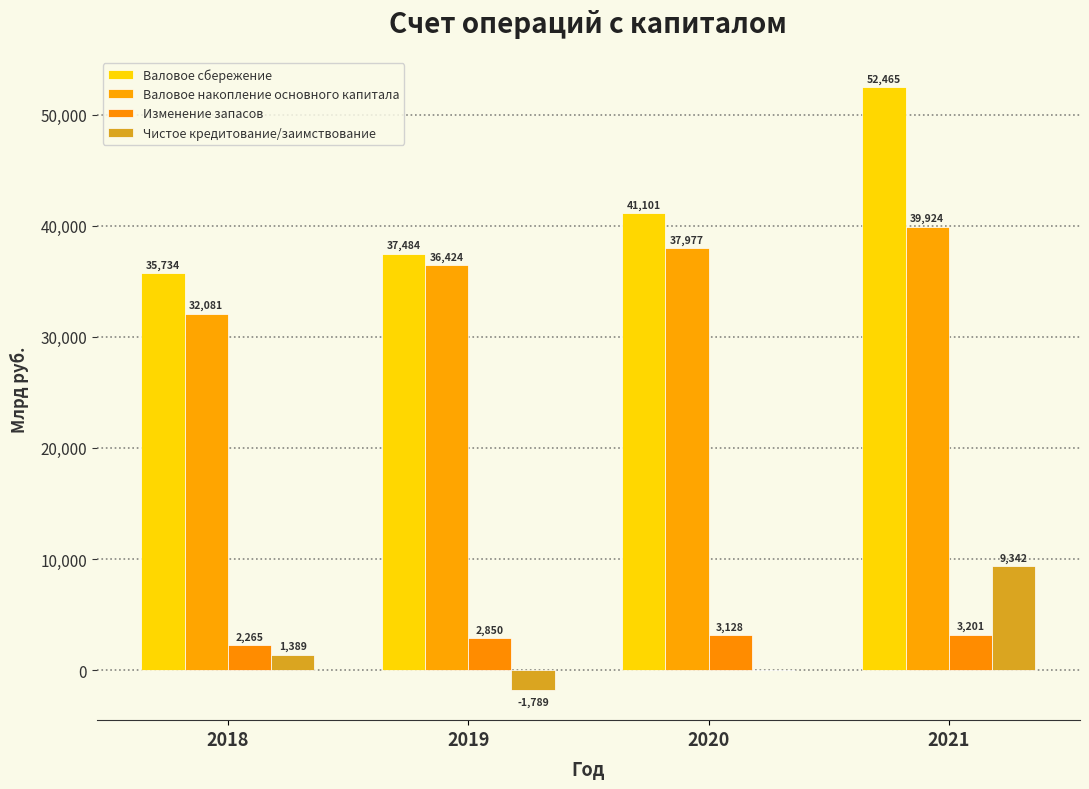

What is the smallest value displayed?

-1789.0